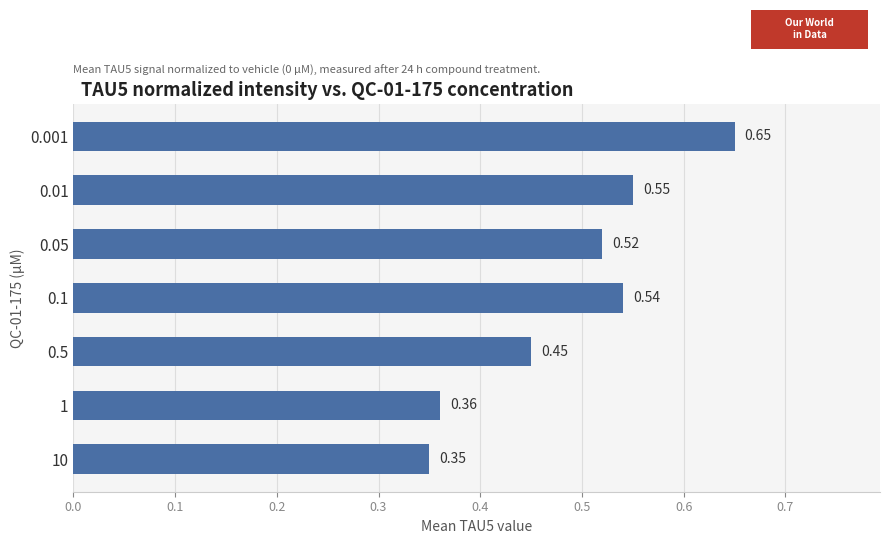

Does the chart contain stacked bars?

No